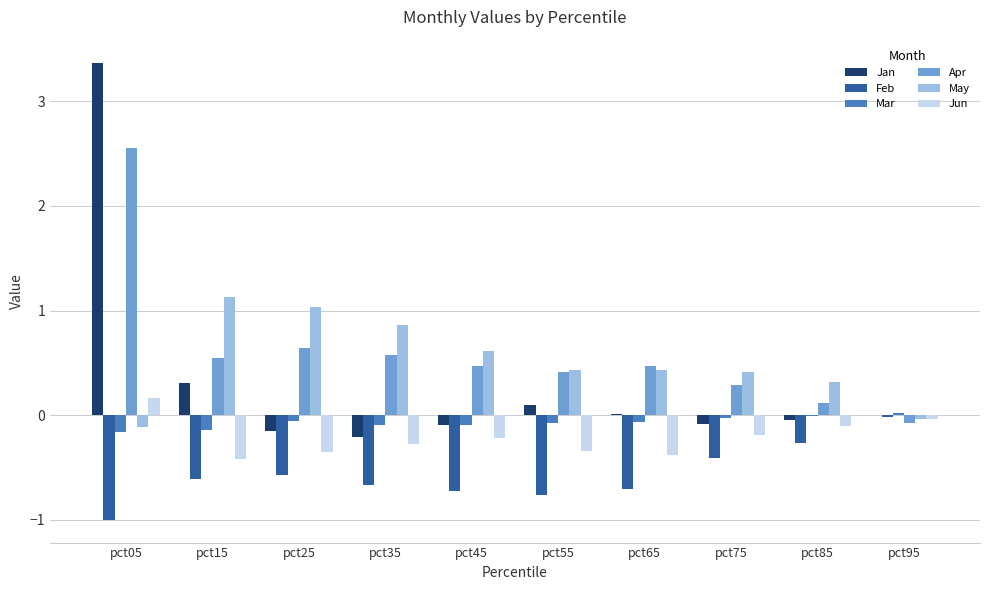

Which category has the highest value in the Apr series?

pct05